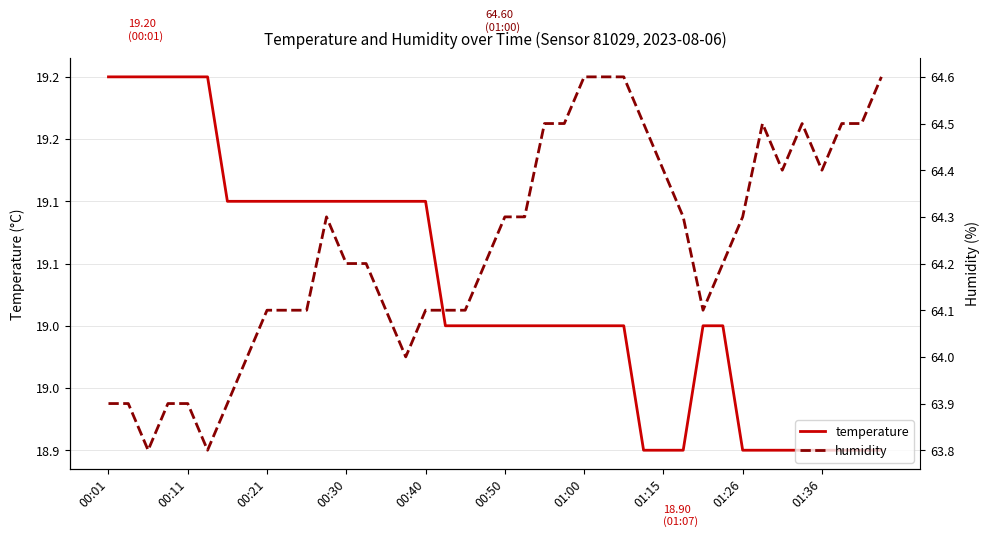

What is the difference between the temperature values at 39 and 00:01?

0.3